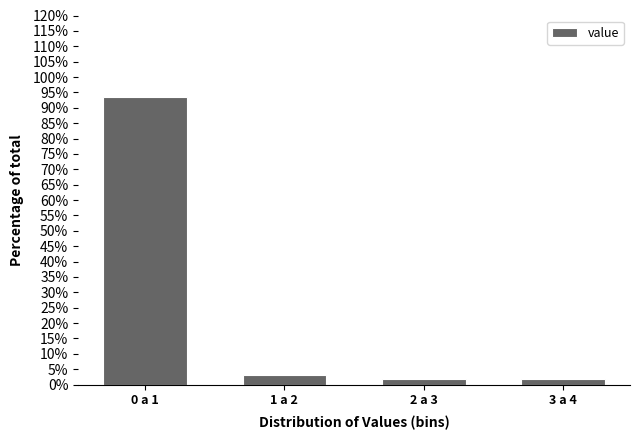

Reading left to right, what are all the values shown in this chart?

0 a 1=93.5	1 a 2=2.9	2 a 3=1.8	3 a 4=1.8